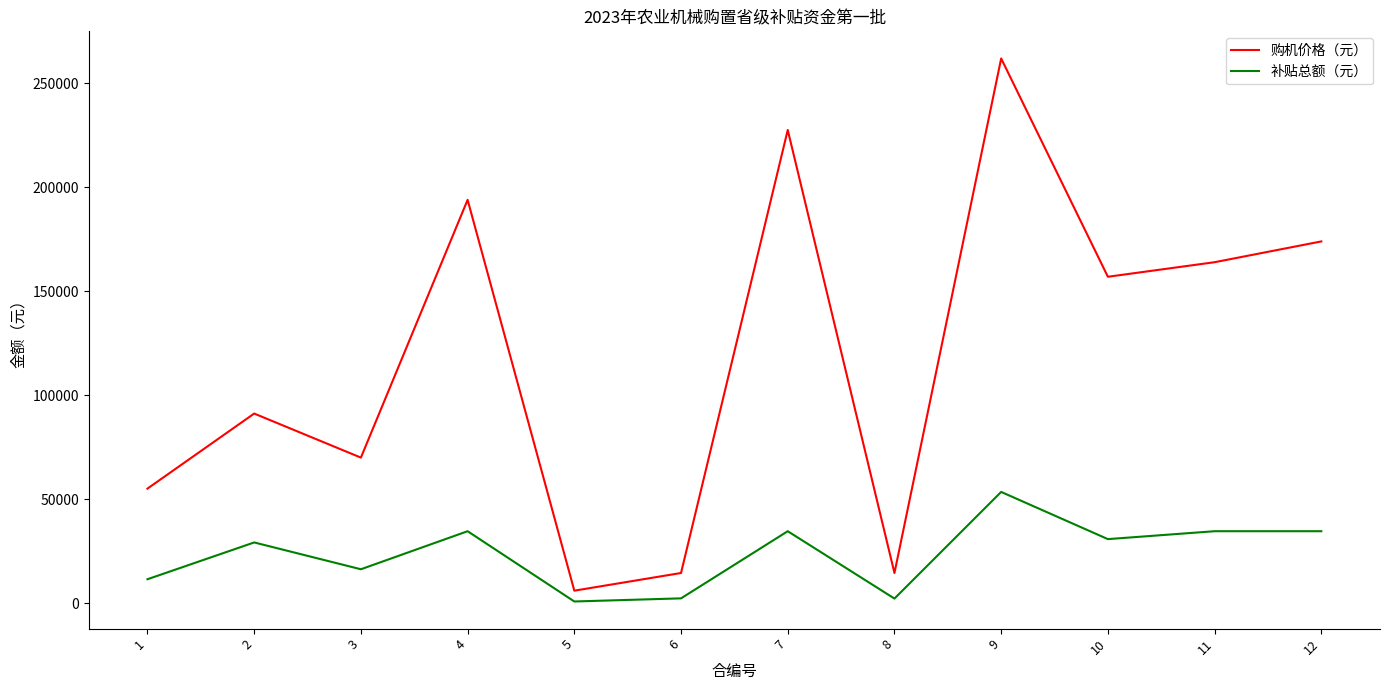

At which category is the sum across all series the highest?

9